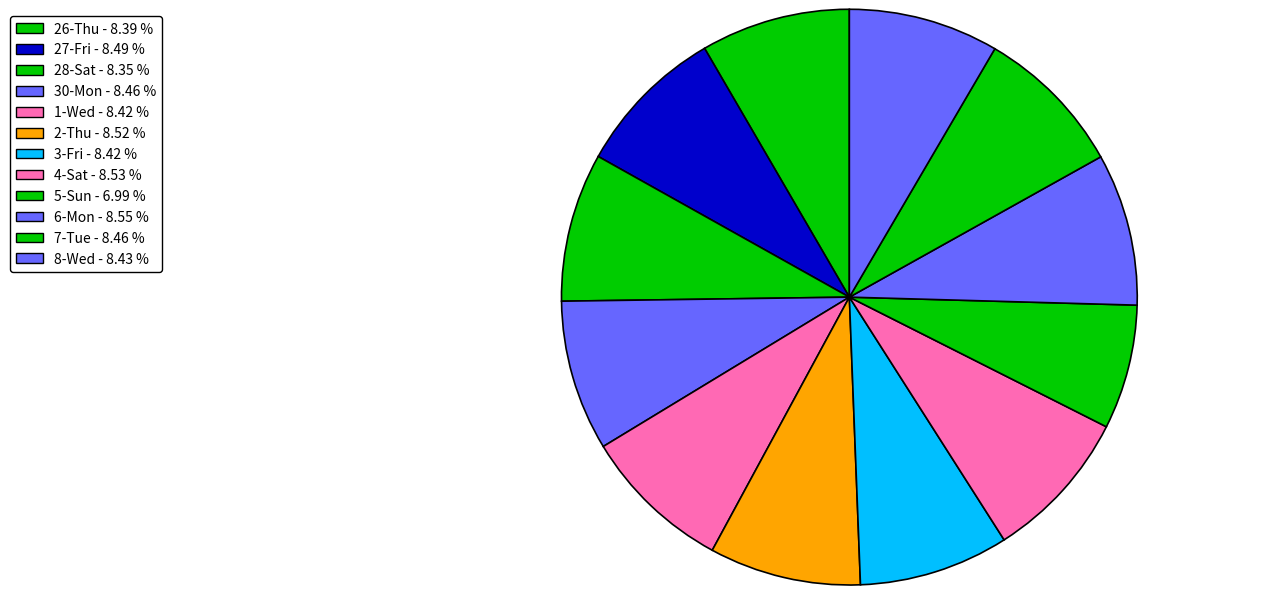

Count the number of slices in the pie.

12